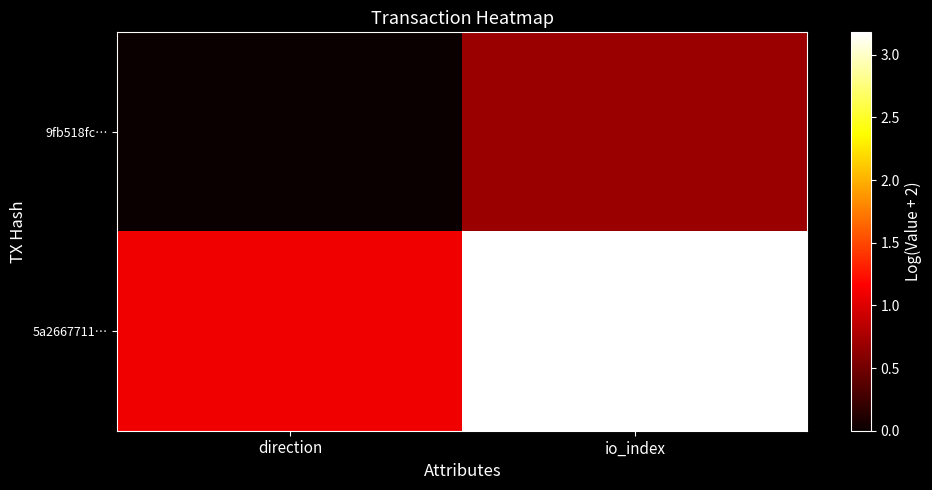

Reading left to right, what are all the values shown in this chart?

9fb518fc…: direction=0.0	io_index=0.7
5a2667711…: direction=1.1	io_index=3.2